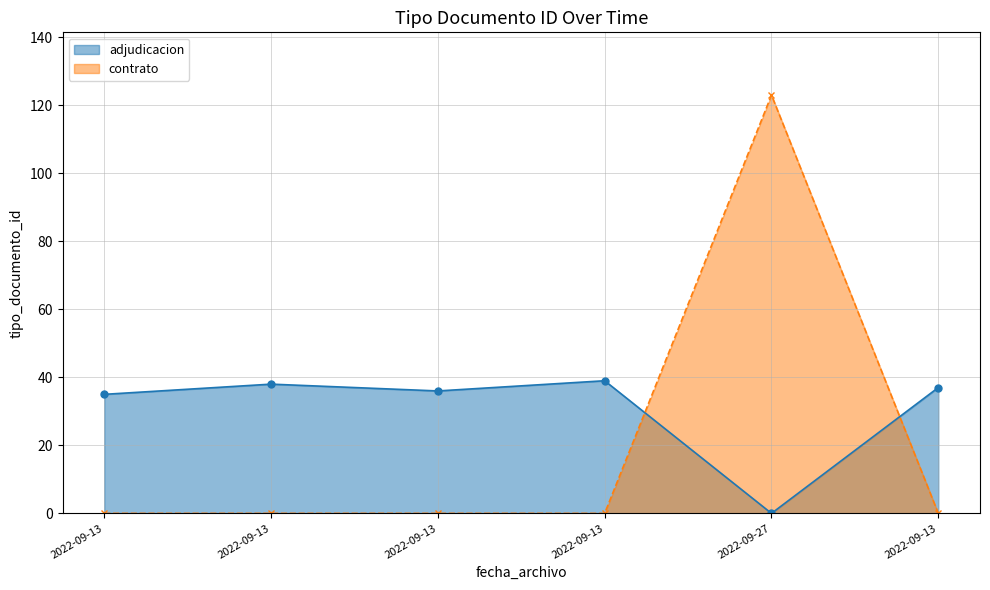

Which has a higher value, 2022-09-13 or 2022-09-13?

2022-09-13